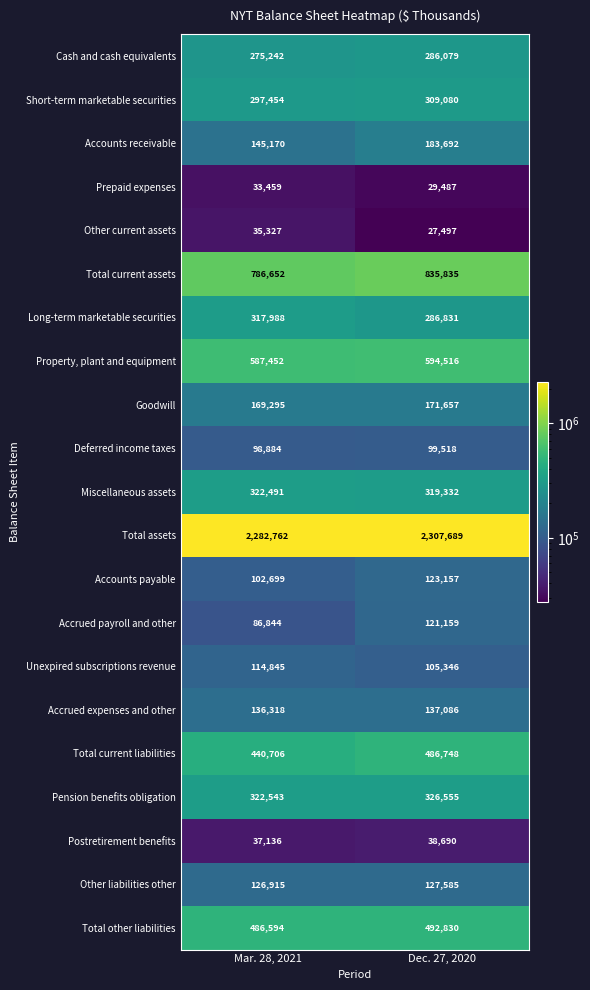

Is it true that Miscellaneous assets equals 164095 at Mar. 28, 2021?

False